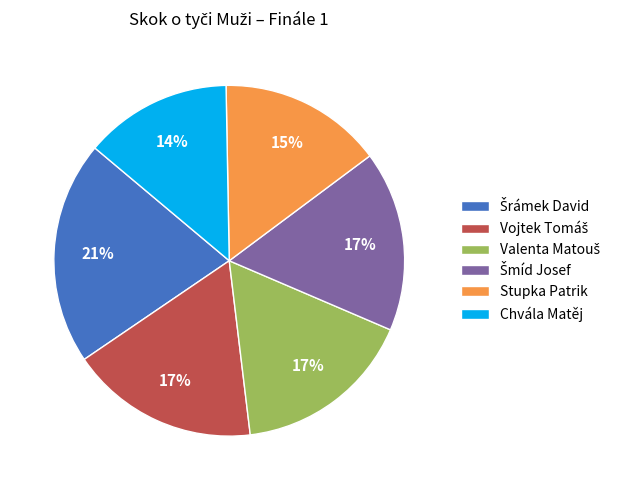

To the nearest percent, what is the difference between the largest and smallest slice percentages?

7%